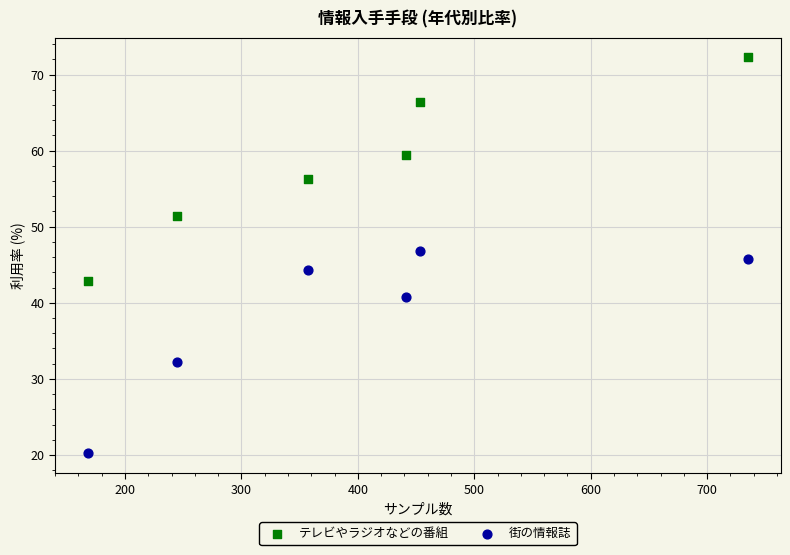

Which series has the largest Y range (max minus min)?

テレビやラジオなどの番組